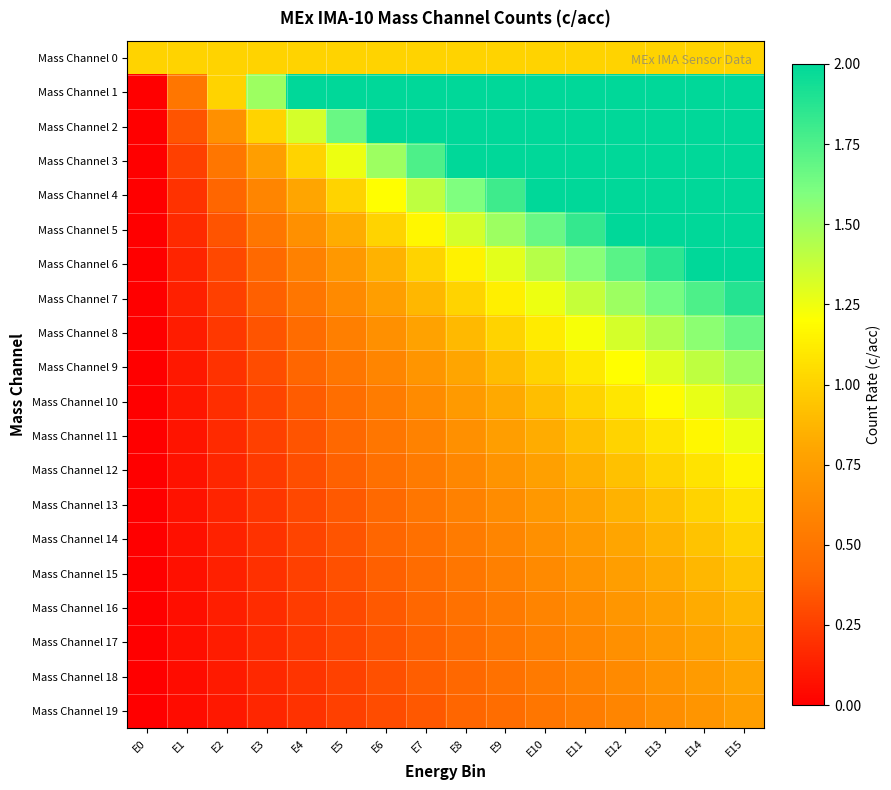

Reading left to right, list all the values displayed in this chart.

Mass Channel 0: E0=1.0	E1=1.0	E2=1.0	E3=1.0	E4=1.0	E5=1.0	E6=1.0	E7=1.0	E8=1.0	E9=1.0	E10=1.0	E11=1.0	E12=1.0	E13=1.0	E14=1.0	E15=1.0
Mass Channel 1: E0=0.0	E1=0.5	E2=1.0	E3=1.5	E4=2.0	E5=2.0	E6=2.0	E7=2.0	E8=2.0	E9=2.0	E10=2.0	E11=2.0	E12=2.0	E13=2.0	E14=2.0	E15=2.0
Mass Channel 2: E0=0.0	E1=0.3	E2=0.7	E3=1.0	E4=1.3	E5=1.7	E6=2.0	E7=2.0	E8=2.0	E9=2.0	E10=2.0	E11=2.0	E12=2.0	E13=2.0	E14=2.0	E15=2.0
Mass Channel 3: E0=0.0	E1=0.2	E2=0.5	E3=0.8	E4=1.0	E5=1.2	E6=1.5	E7=1.8	E8=2.0	E9=2.0	E10=2.0	E11=2.0	E12=2.0	E13=2.0	E14=2.0	E15=2.0
Mass Channel 4: E0=0.0	E1=0.2	E2=0.4	E3=0.6	E4=0.8	E5=1.0	E6=1.2	E7=1.4	E8=1.6	E9=1.8	E10=2.0	E11=2.0	E12=2.0	E13=2.0	E14=2.0	E15=2.0
Mass Channel 5: E0=0.0	E1=0.2	E2=0.3	E3=0.5	E4=0.7	E5=0.8	E6=1.0	E7=1.2	E8=1.3	E9=1.5	E10=1.7	E11=1.8	E12=2.0	E13=2.0	E14=2.0	E15=2.0
Mass Channel 6: E0=0.0	E1=0.1	E2=0.3	E3=0.4	E4=0.6	E5=0.7	E6=0.9	E7=1.0	E8=1.1	E9=1.3	E10=1.4	E11=1.6	E12=1.7	E13=1.9	E14=2.0	E15=2.0
Mass Channel 7: E0=0.0	E1=0.1	E2=0.2	E3=0.4	E4=0.5	E5=0.6	E6=0.8	E7=0.9	E8=1.0	E9=1.1	E10=1.2	E11=1.4	E12=1.5	E13=1.6	E14=1.8	E15=1.9
Mass Channel 8: E0=0.0	E1=0.1	E2=0.2	E3=0.3	E4=0.4	E5=0.6	E6=0.7	E7=0.8	E8=0.9	E9=1.0	E10=1.1	E11=1.2	E12=1.3	E13=1.4	E14=1.6	E15=1.7
Mass Channel 9: E0=0.0	E1=0.1	E2=0.2	E3=0.3	E4=0.4	E5=0.5	E6=0.6	E7=0.7	E8=0.8	E9=0.9	E10=1.0	E11=1.1	E12=1.2	E13=1.3	E14=1.4	E15=1.5
Mass Channel 10: E0=0.0	E1=0.1	E2=0.2	E3=0.3	E4=0.4	E5=0.5	E6=0.5	E7=0.6	E8=0.7	E9=0.8	E10=0.9	E11=1.0	E12=1.1	E13=1.2	E14=1.3	E15=1.4
Mass Channel 11: E0=0.0	E1=0.1	E2=0.2	E3=0.2	E4=0.3	E5=0.4	E6=0.5	E7=0.6	E8=0.7	E9=0.8	E10=0.8	E11=0.9	E12=1.0	E13=1.1	E14=1.2	E15=1.2
Mass Channel 12: E0=0.0	E1=0.1	E2=0.2	E3=0.2	E4=0.3	E5=0.4	E6=0.5	E7=0.5	E8=0.6	E9=0.7	E10=0.8	E11=0.8	E12=0.9	E13=1.0	E14=1.1	E15=1.2
Mass Channel 13: E0=0.0	E1=0.1	E2=0.1	E3=0.2	E4=0.3	E5=0.4	E6=0.4	E7=0.5	E8=0.6	E9=0.6	E10=0.7	E11=0.8	E12=0.9	E13=0.9	E14=1.0	E15=1.1
Mass Channel 14: E0=0.0	E1=0.1	E2=0.1	E3=0.2	E4=0.3	E5=0.3	E6=0.4	E7=0.5	E8=0.5	E9=0.6	E10=0.7	E11=0.7	E12=0.8	E13=0.9	E14=0.9	E15=1.0
Mass Channel 15: E0=0.0	E1=0.1	E2=0.1	E3=0.2	E4=0.2	E5=0.3	E6=0.4	E7=0.4	E8=0.5	E9=0.6	E10=0.6	E11=0.7	E12=0.8	E13=0.8	E14=0.9	E15=0.9
Mass Channel 16: E0=0.0	E1=0.1	E2=0.1	E3=0.2	E4=0.2	E5=0.3	E6=0.4	E7=0.4	E8=0.5	E9=0.5	E10=0.6	E11=0.6	E12=0.7	E13=0.8	E14=0.8	E15=0.9
Mass Channel 17: E0=0.0	E1=0.1	E2=0.1	E3=0.2	E4=0.2	E5=0.3	E6=0.3	E7=0.4	E8=0.4	E9=0.5	E10=0.6	E11=0.6	E12=0.7	E13=0.7	E14=0.8	E15=0.8
Mass Channel 18: E0=0.0	E1=0.1	E2=0.1	E3=0.2	E4=0.2	E5=0.3	E6=0.3	E7=0.4	E8=0.4	E9=0.5	E10=0.5	E11=0.6	E12=0.6	E13=0.7	E14=0.7	E15=0.8
Mass Channel 19: E0=0.0	E1=0.1	E2=0.1	E3=0.1	E4=0.2	E5=0.2	E6=0.3	E7=0.3	E8=0.4	E9=0.5	E10=0.5	E11=0.6	E12=0.6	E13=0.7	E14=0.7	E15=0.8